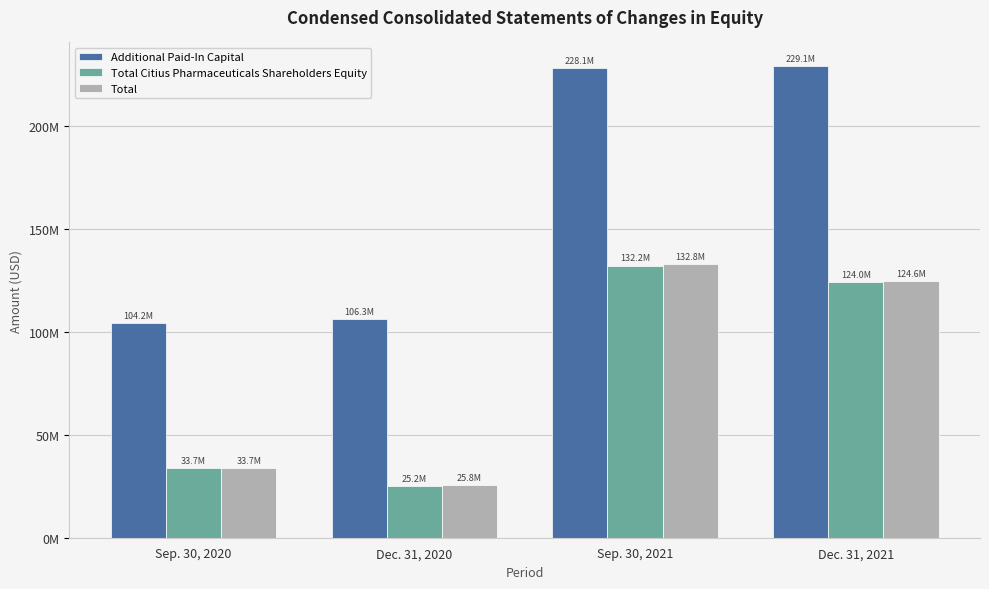

At which category is the sum across all series the highest?

Sep. 30, 2021